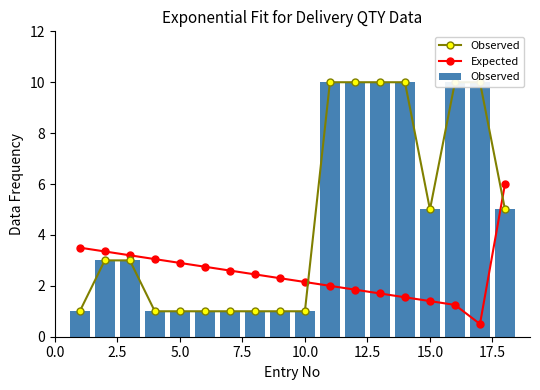

At how many categories does at least one series exceed 3?

12